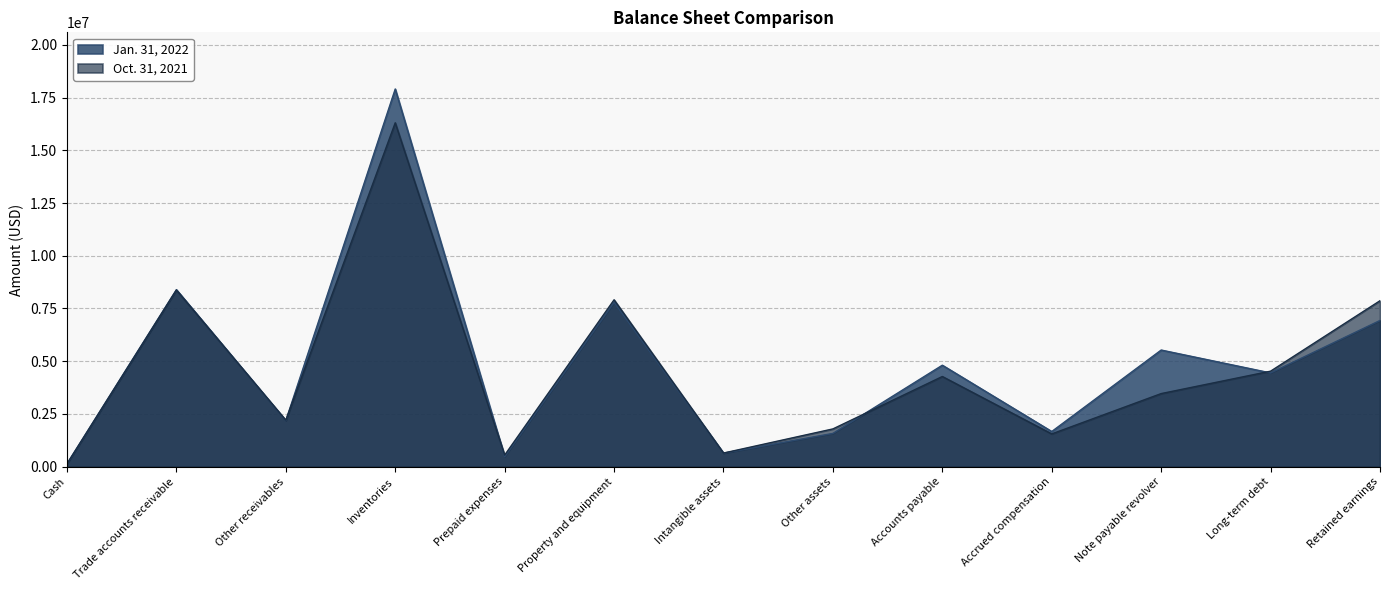

The value of Oct. 31, 2021 at Accounts payable is 6502348. True or false?

False